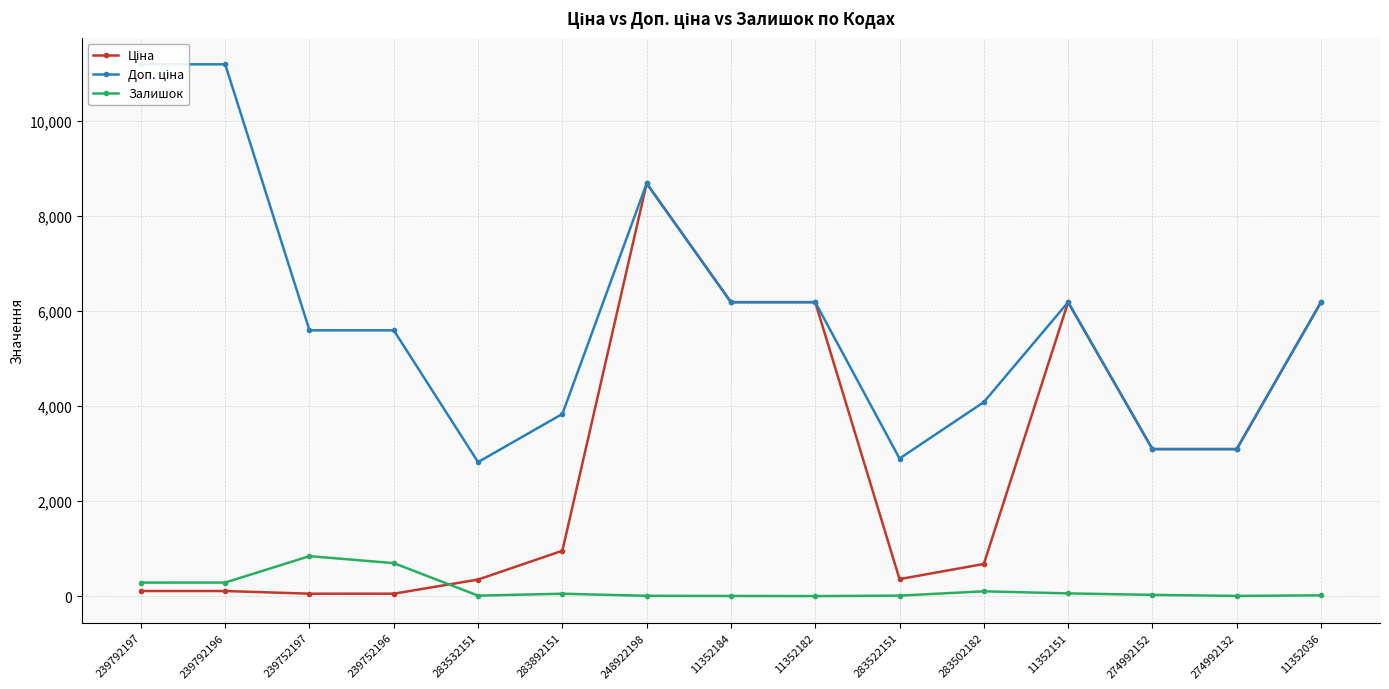

How many times do Ціна and Залишок cross each other?

1